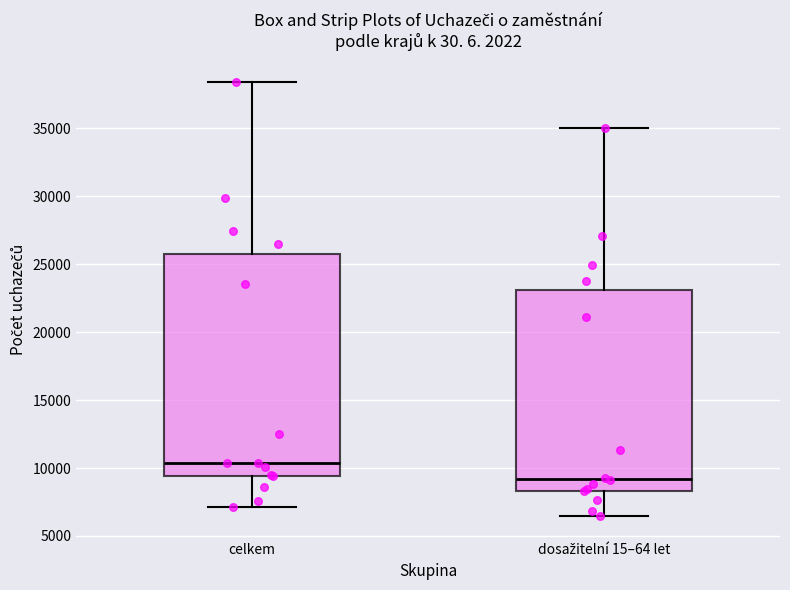

Reading left to right, read every box against the y-axis: the position of its median line, the range the box covers, and the ends of its whiskers. The values are not printed on the chart, so give them approximately, as read against the axis.

celkem: median 10500, box 9500 to 25500, whiskers 7000 to 38500
dosažitelní 15–64 let: median 9000, box 8500 to 23000, whiskers 6500 to 35000